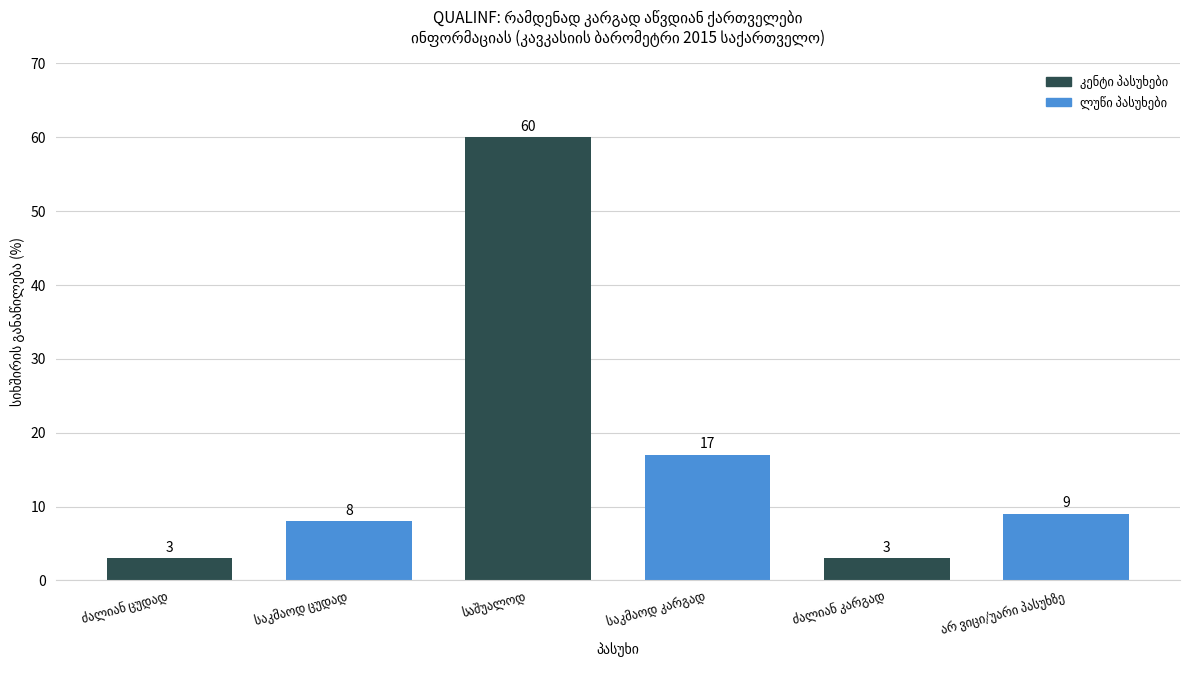

How many bars are there in total?

6